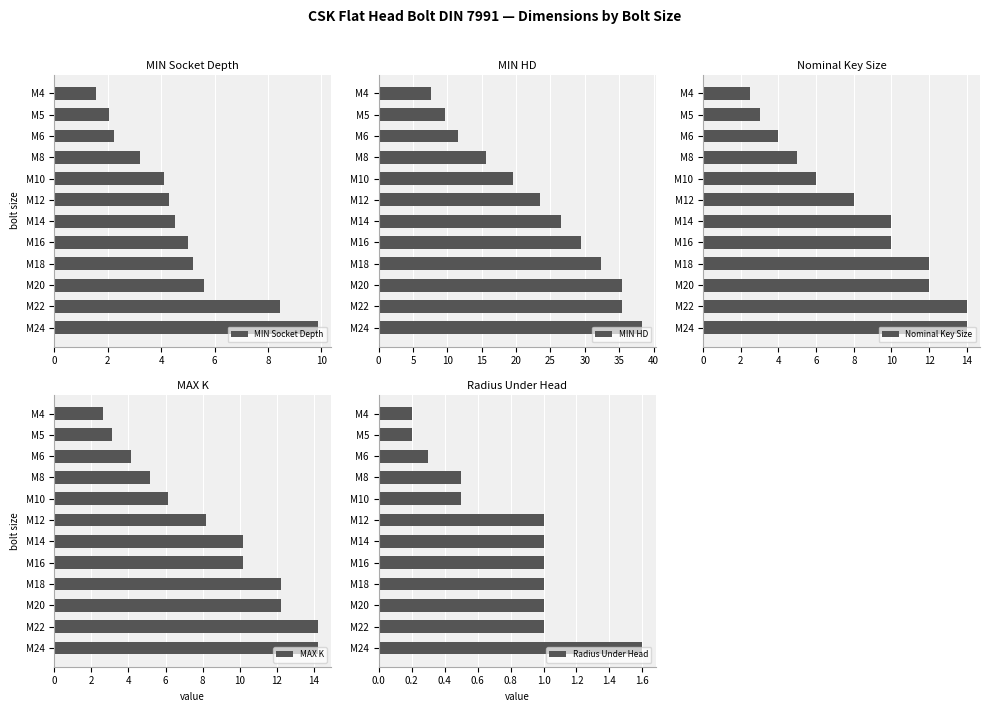

How many groups of bars are there?

12